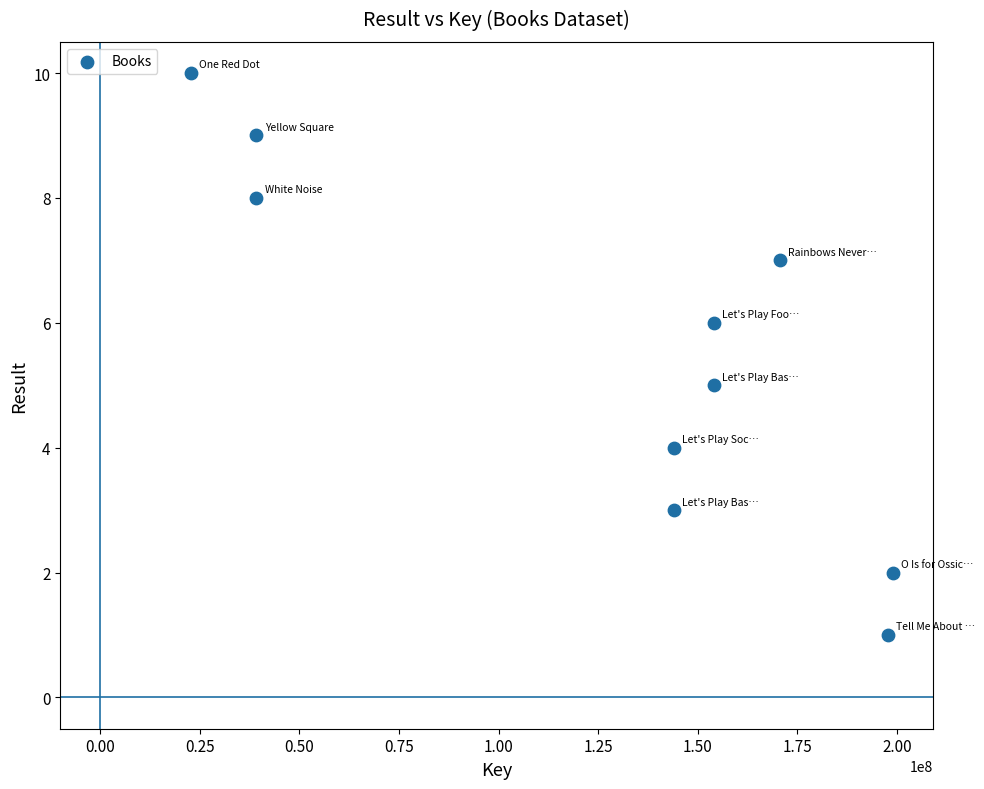

What is the average Y value?

6